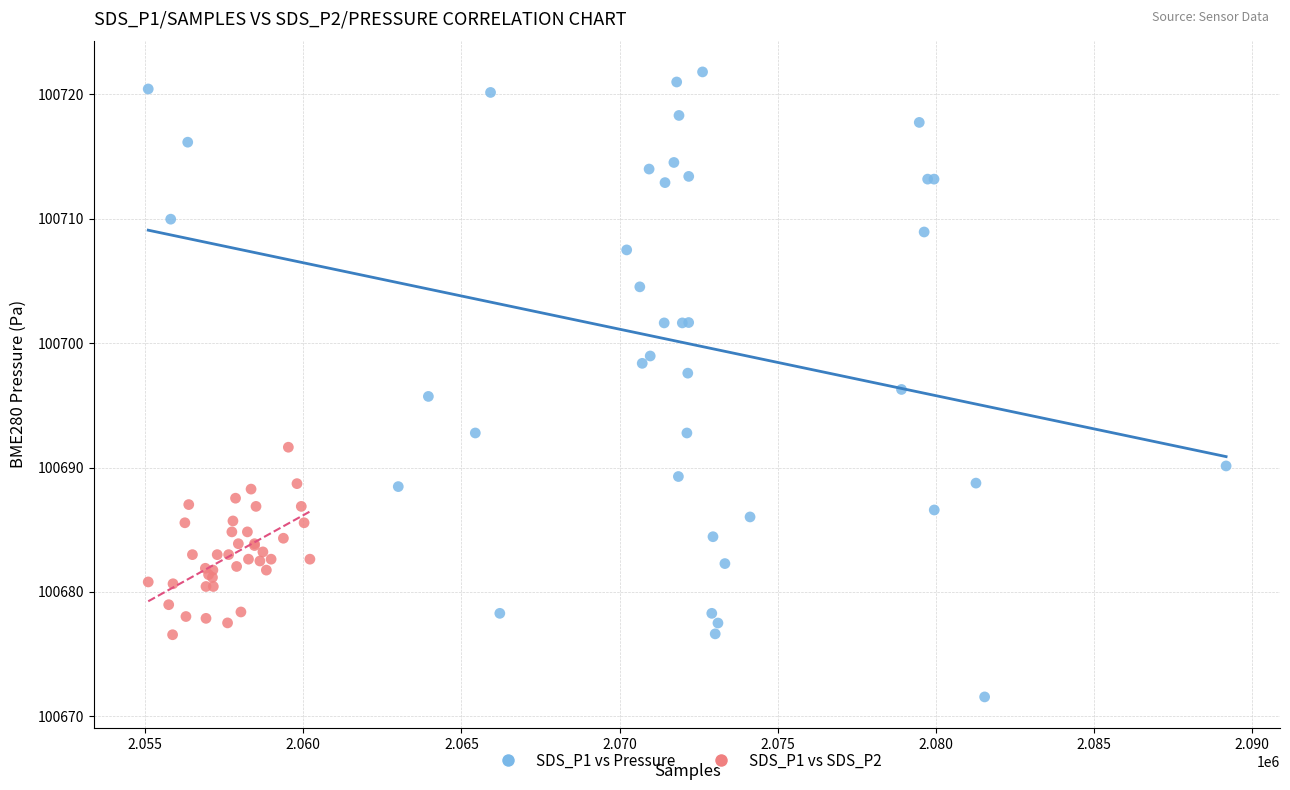

Which series contains the lowest Y value?

SDS_P1 vs Pressure